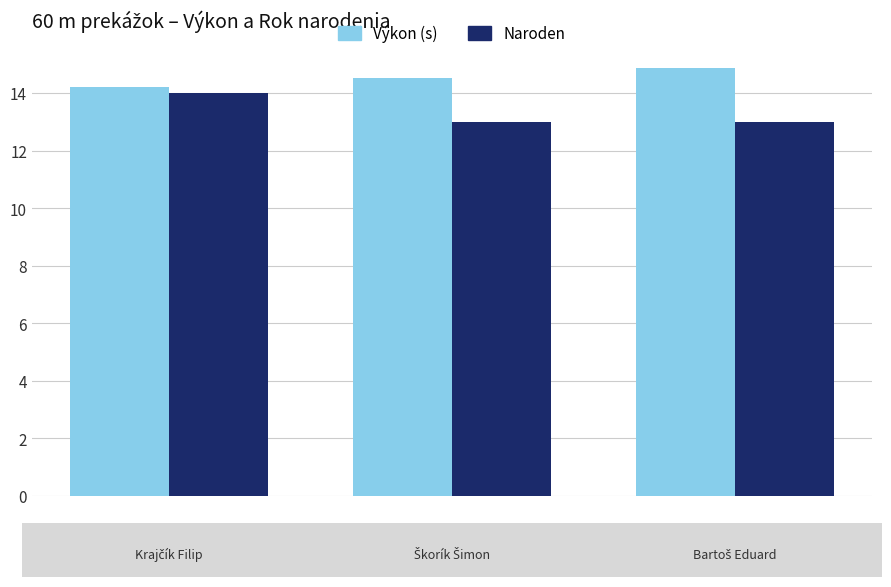

What is the difference between the maximum and minimum values in the Výkon (s) series?

0.7